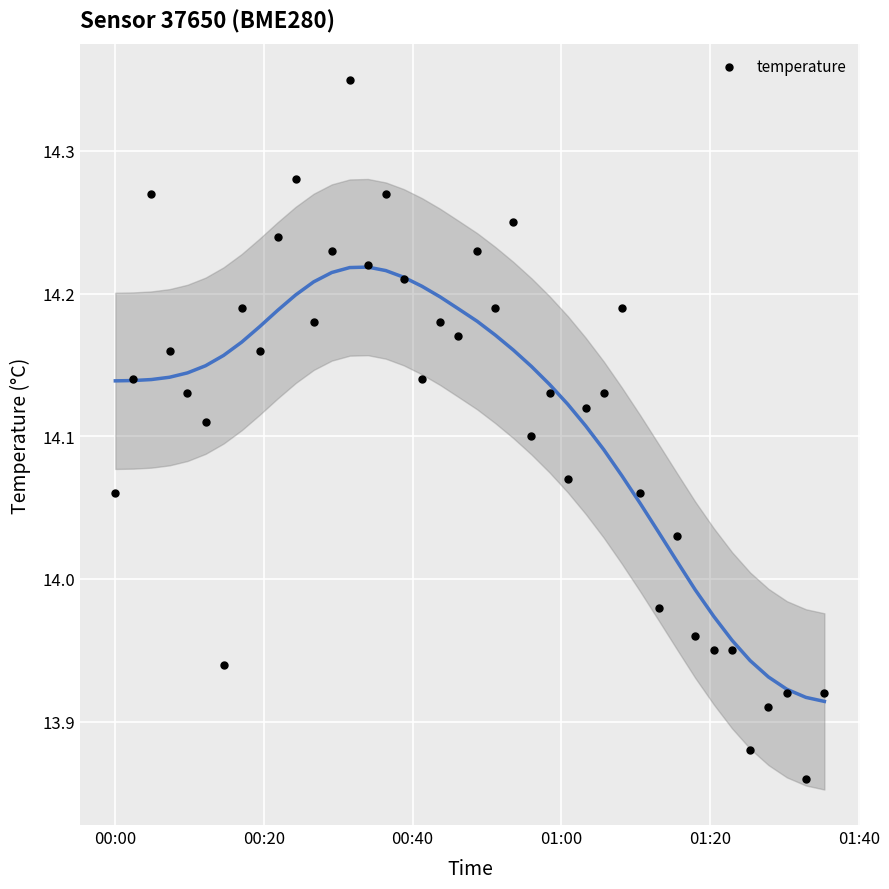

What is the range of Y values (max minus min)?

0.5